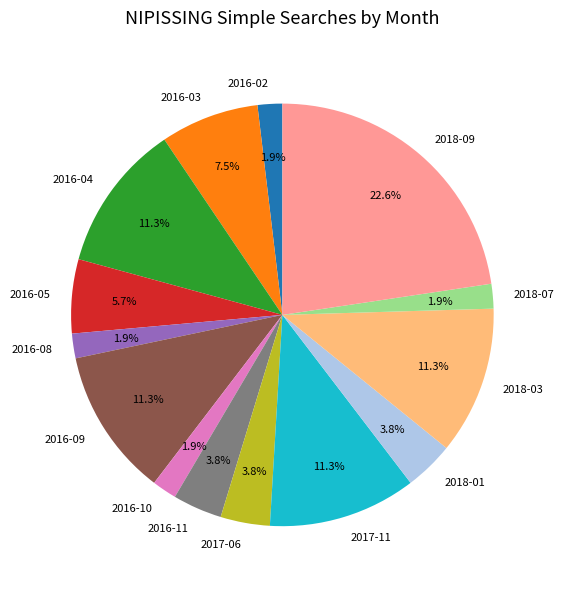

What percentage is NOT represented by 2018-09?

77.4%